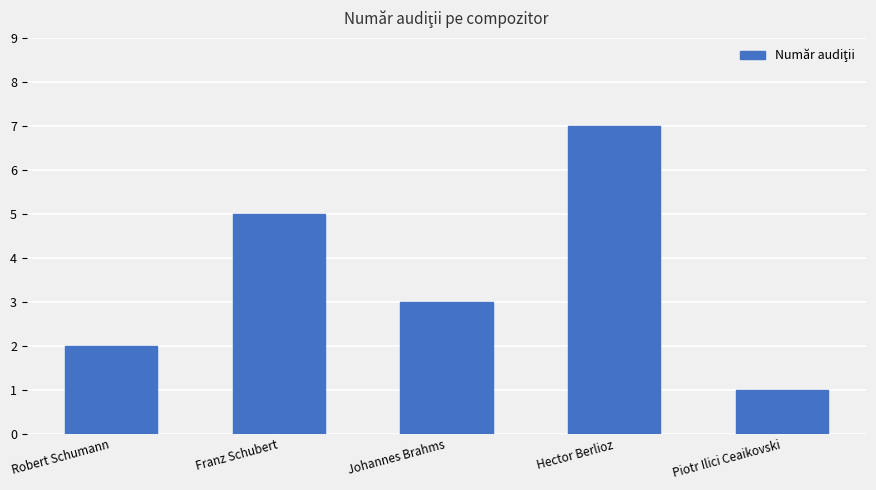

What position from the left is Franz Schubert?

2